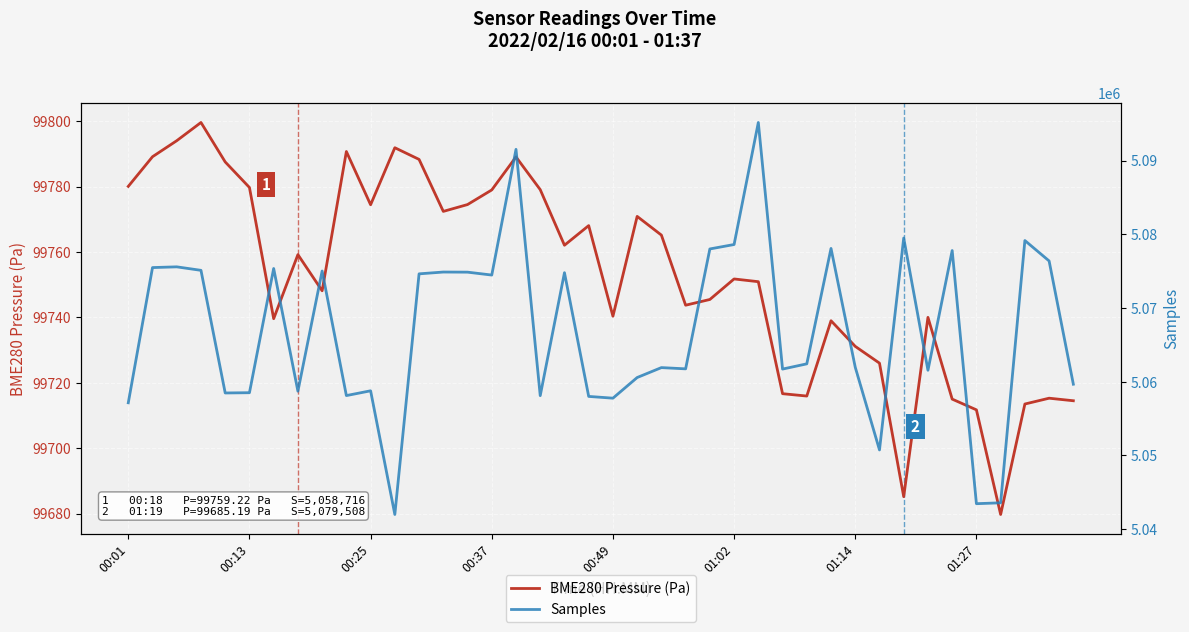

How many series are shown in this chart?

2